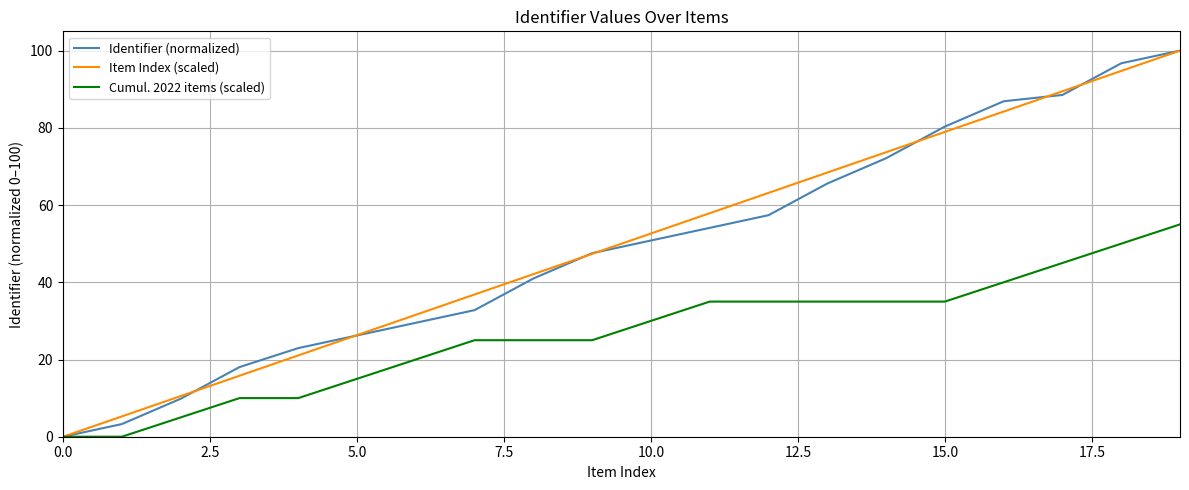

At how many categories does at least one series exceed 14?

17